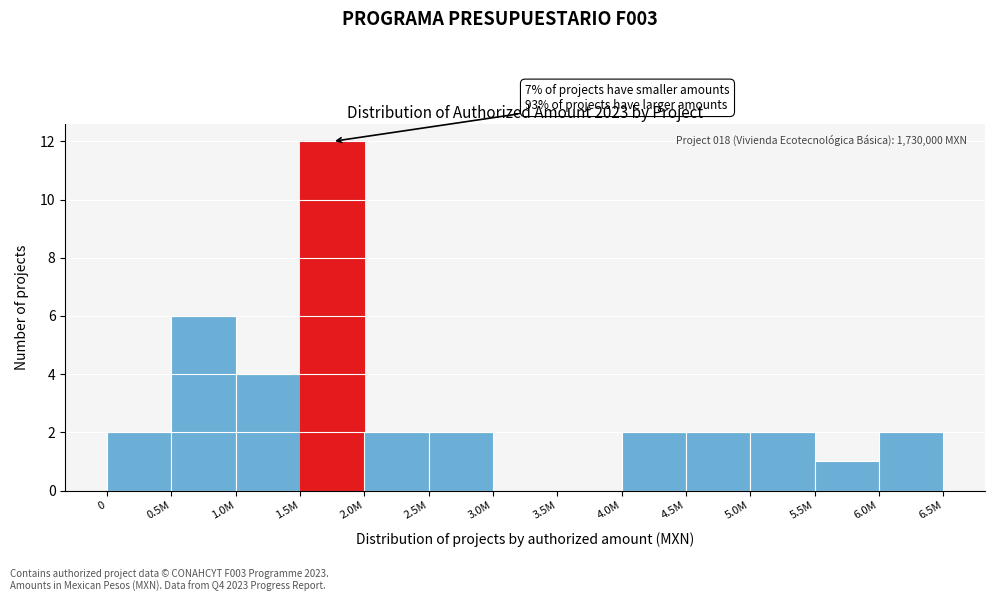

Reading right to left, extract all data points from this chart.

6.0M=2	5.5M=1	5.0M=2	4.5M=2	4.0M=2	3.5M=0	3.0M=0	2.5M=2	2.0M=2	1.5M=12	1.0M=4	0.5M=6	0=2